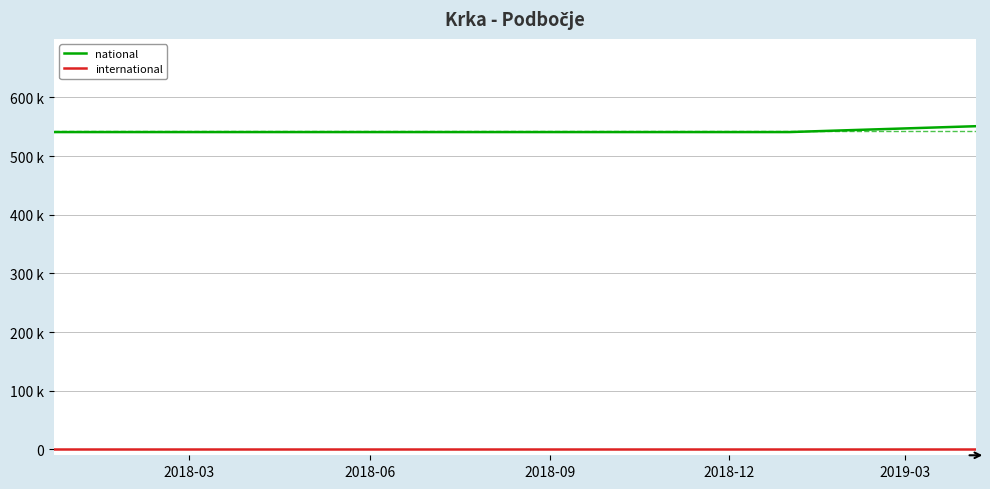

What is the label of the 2nd point from the left?

2018-06